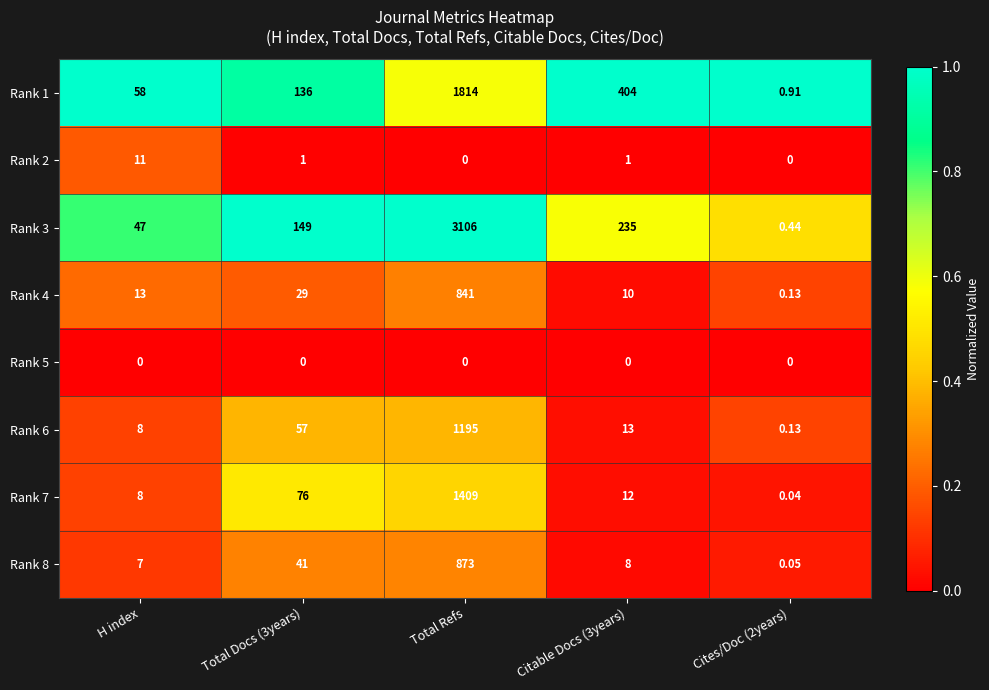

At which label does Rank 3 reach its peak?

Total Refs